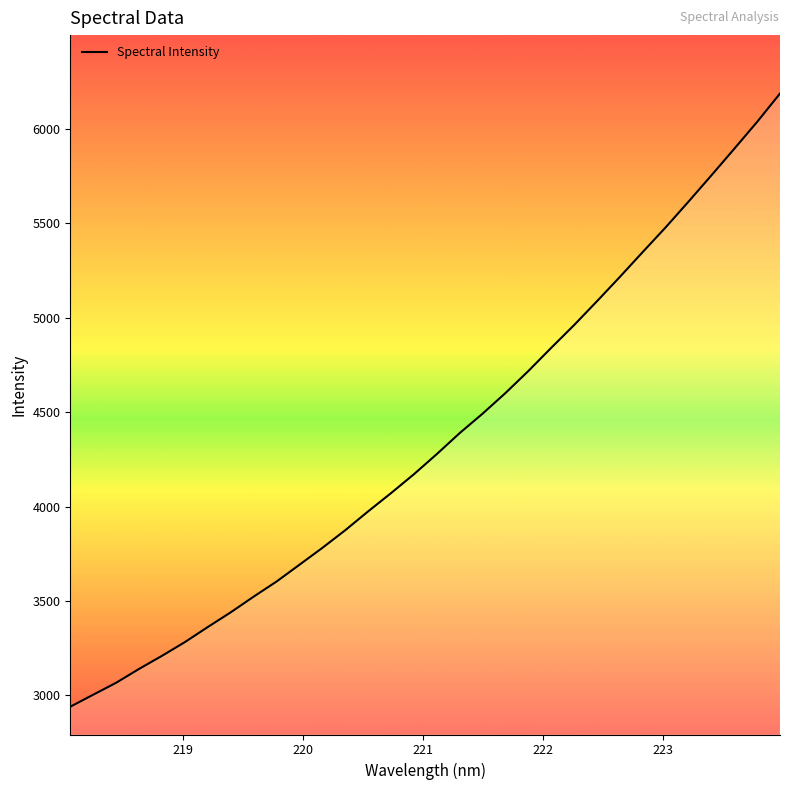

What is the minimum value shown in the chart?

2940.1